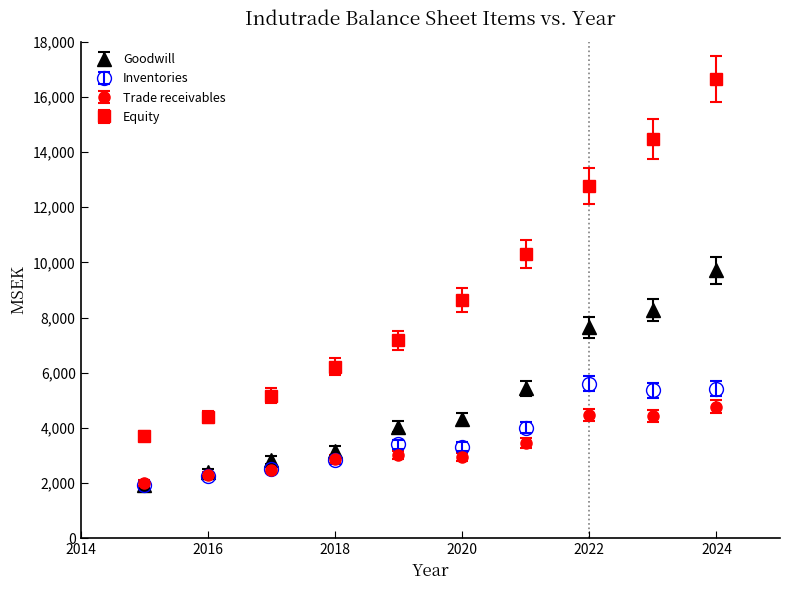

Which series has the largest total across all categories?

Equity